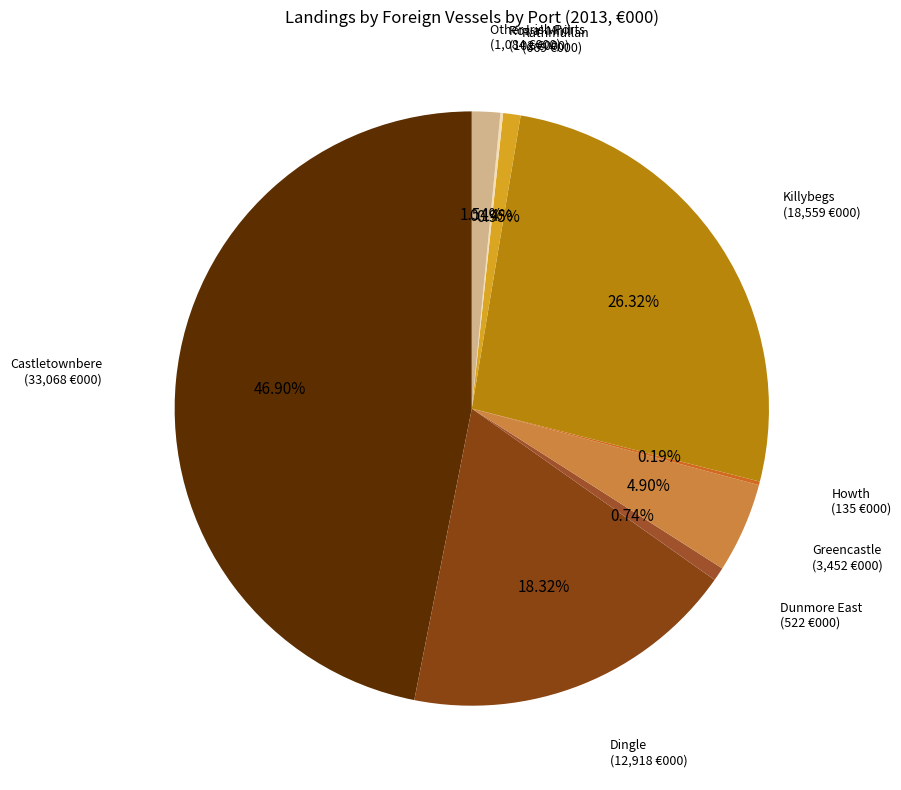

To the nearest percent, what portion does Greencastle represent?

5%